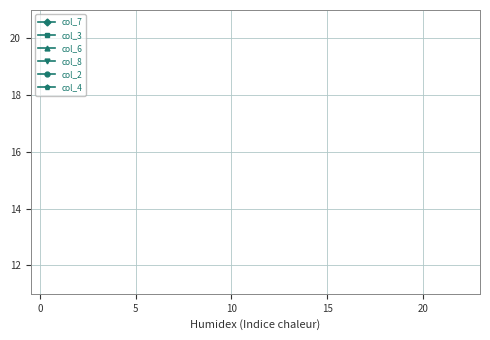

How many distinct data groups are displayed?

6